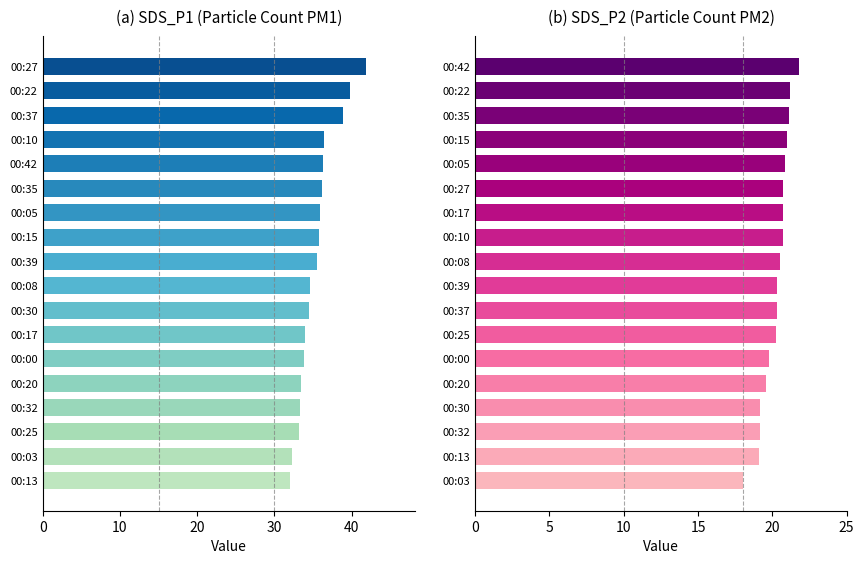

List the series in order of their peak value, lowest first.

SDS_P2, SDS_P1